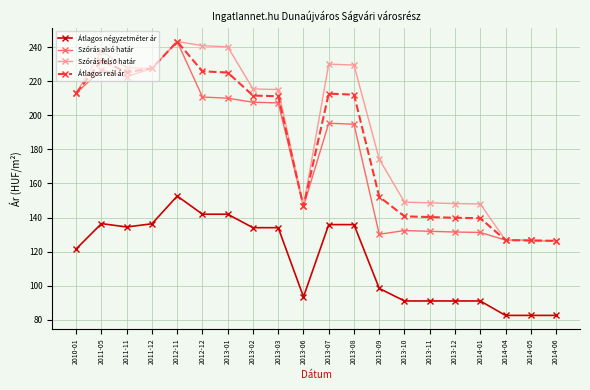

How many distinct data groups are displayed?

4